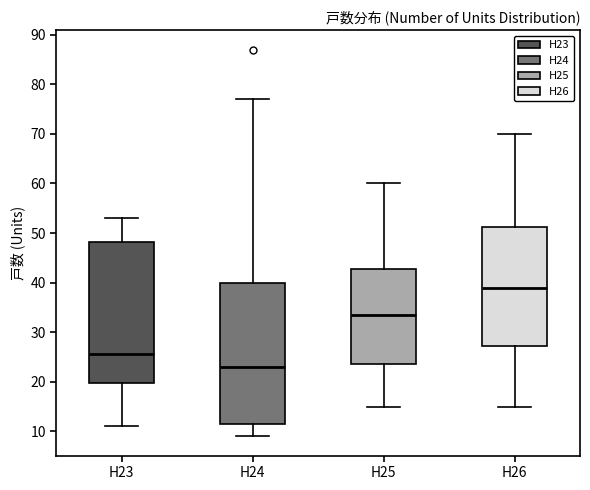

Reading left to right, transcribe this box plot: for each box, give where its median line is, the range the box spans, and where its two whiskers end, as read against the y-axis. The values are not printed on the chart, so give them approximately, as read against the axis.

H23: median 26, box 20 to 48, whiskers 11 to 53
H24: median 23, box 12 to 40, whiskers 9 to 77
H25: median 34, box 24 to 43, whiskers 15 to 60
H26: median 39, box 27 to 51, whiskers 15 to 70